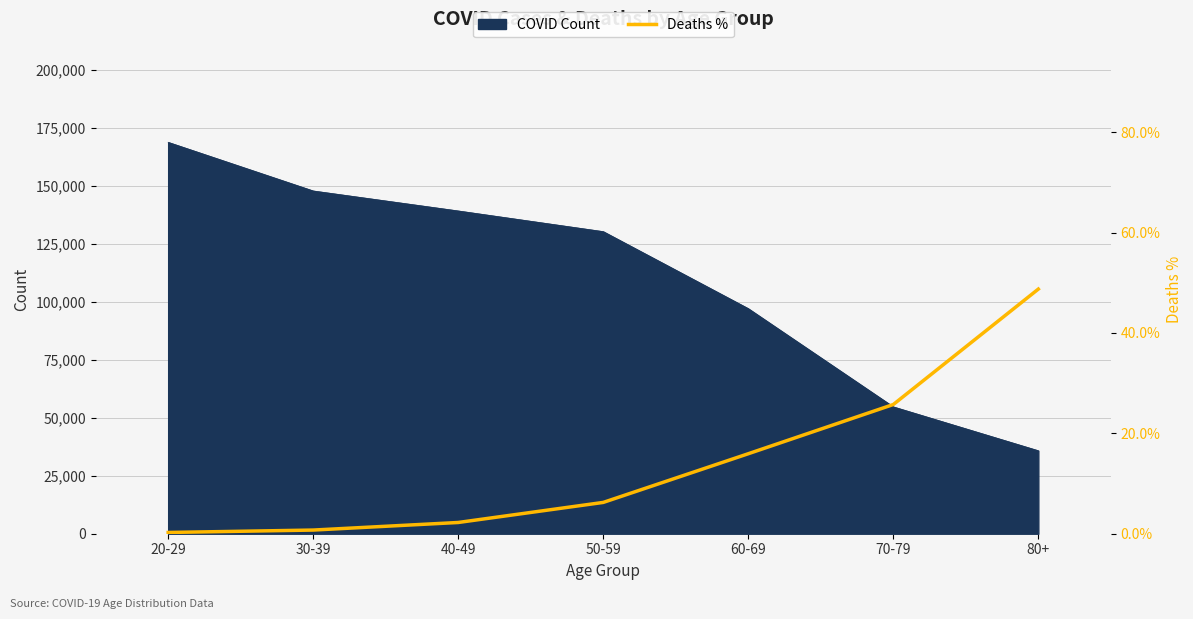

What is the minimum value shown in the chart?

0.2